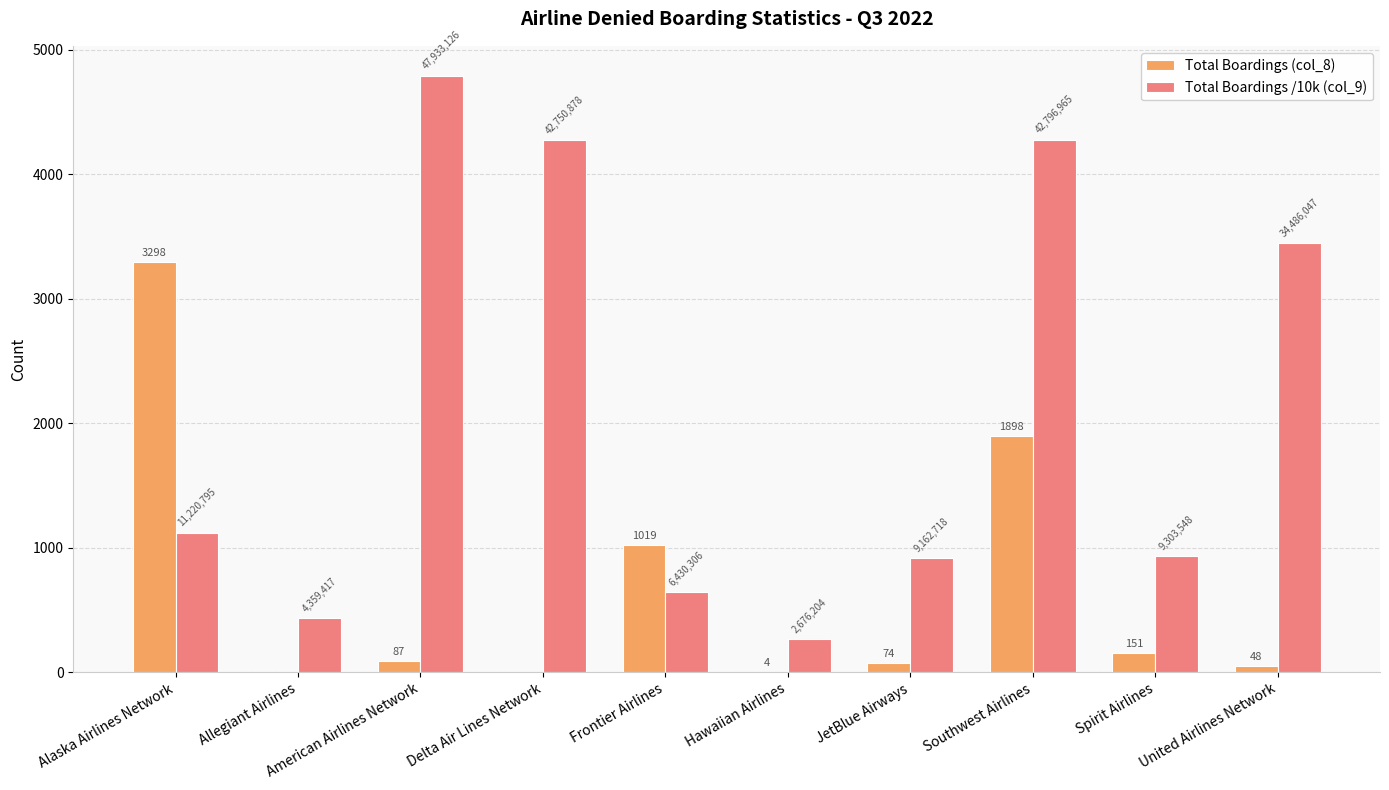

Which series changed the most between American Airlines Network and Spirit Airlines?

Total Boardings /10k (col_9)